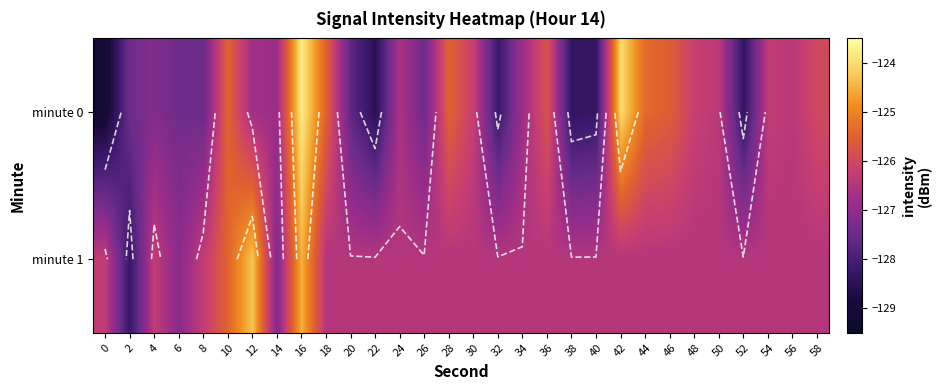

What is the minimum value shown in the chart?

-129.1